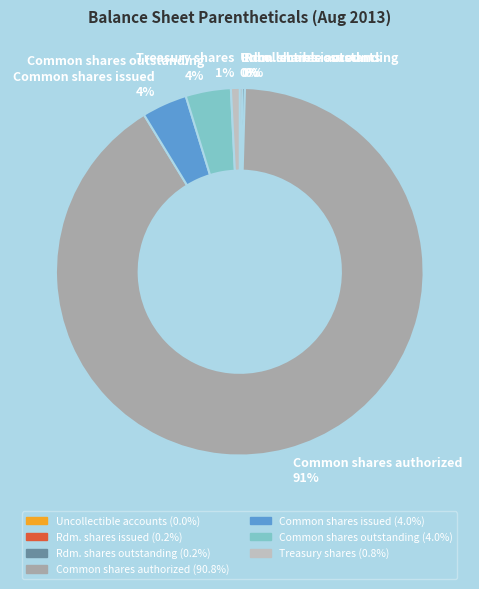

Is there a majority slice in this chart?

Yes